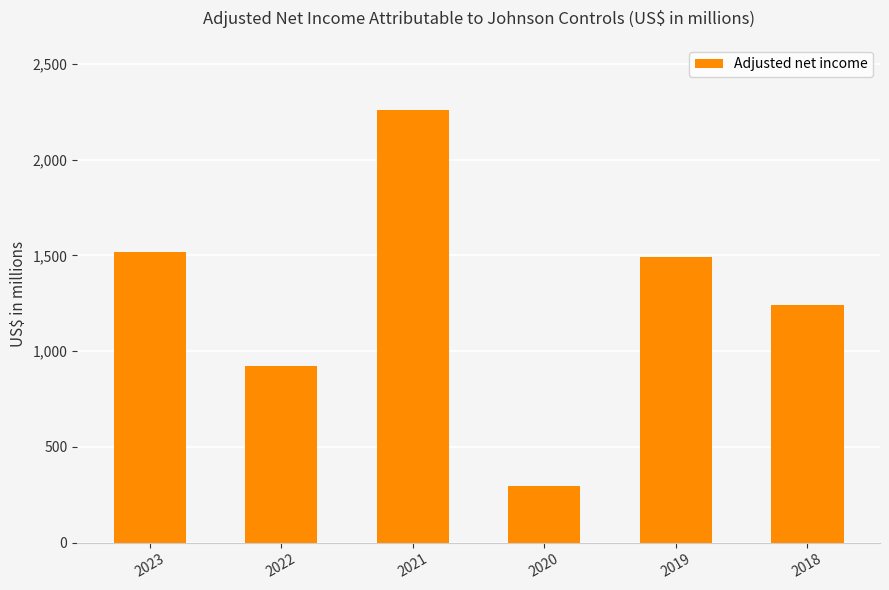

Reading left to right, extract all data points from this chart.

2023=1520	2022=924	2021=2261	2020=298	2019=1494	2018=1242